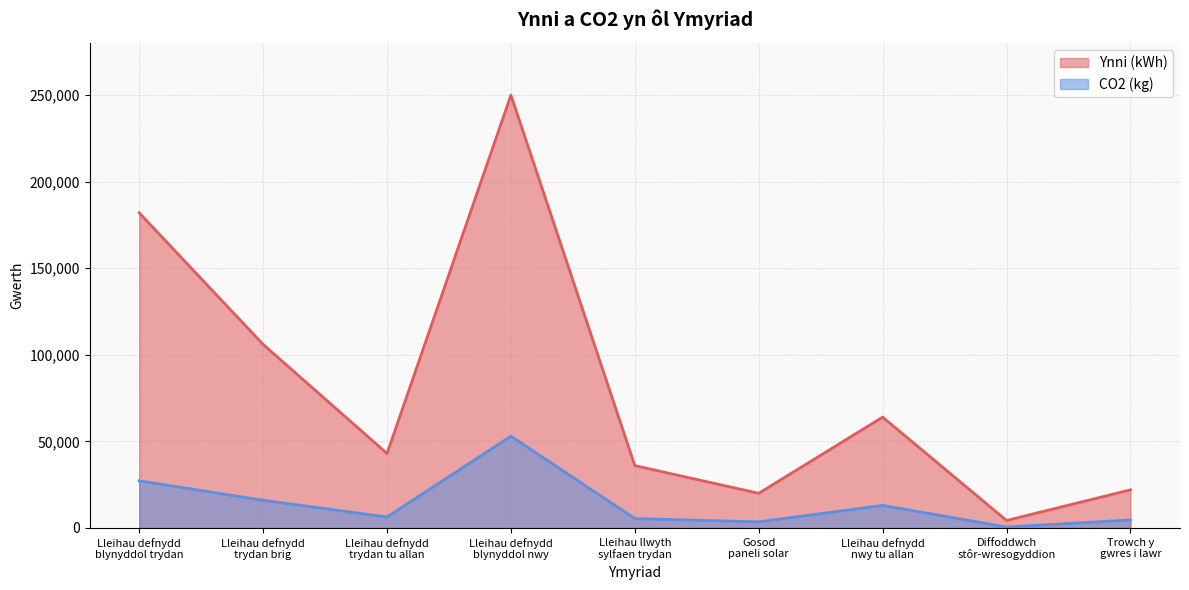

Is it true that Ynni (kWh) equals 313850 at Lleihau defnydd
blynyddol trydan?

False